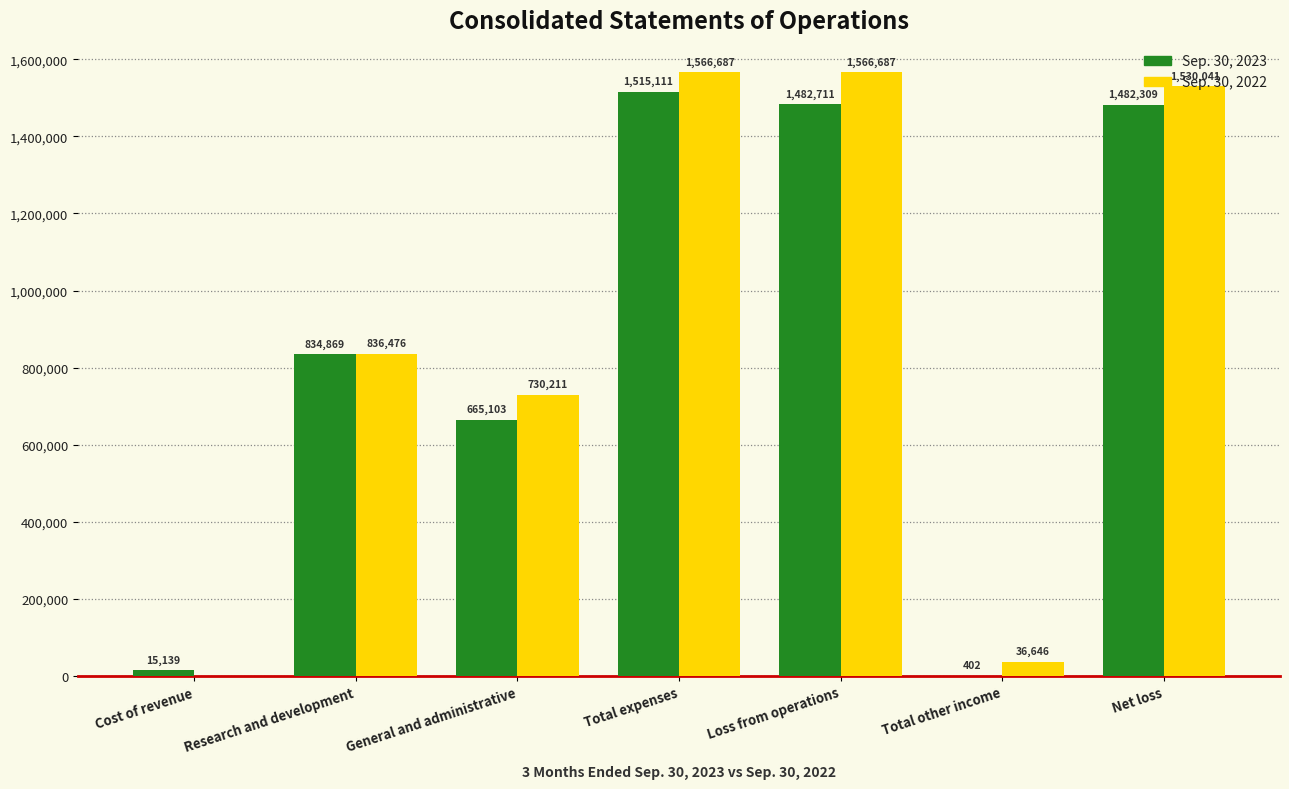

What is the maximum value shown in the chart?

1566687